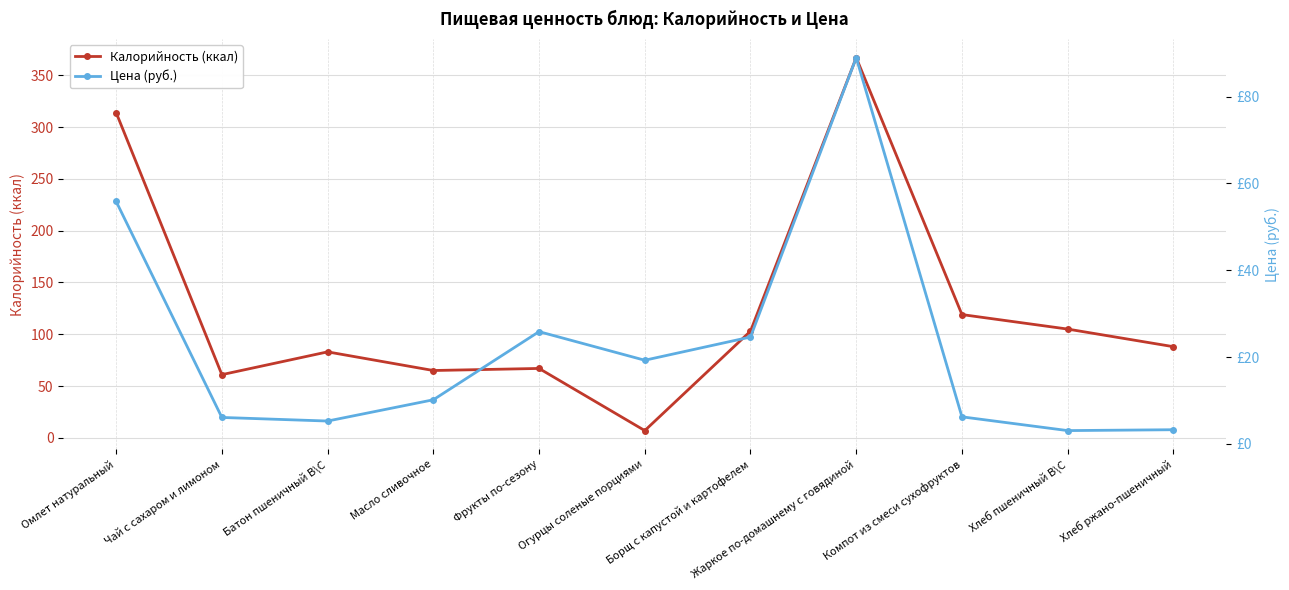

Where is the first local maximum for Калорийность (ккал)?

Батон пшеничный В\С